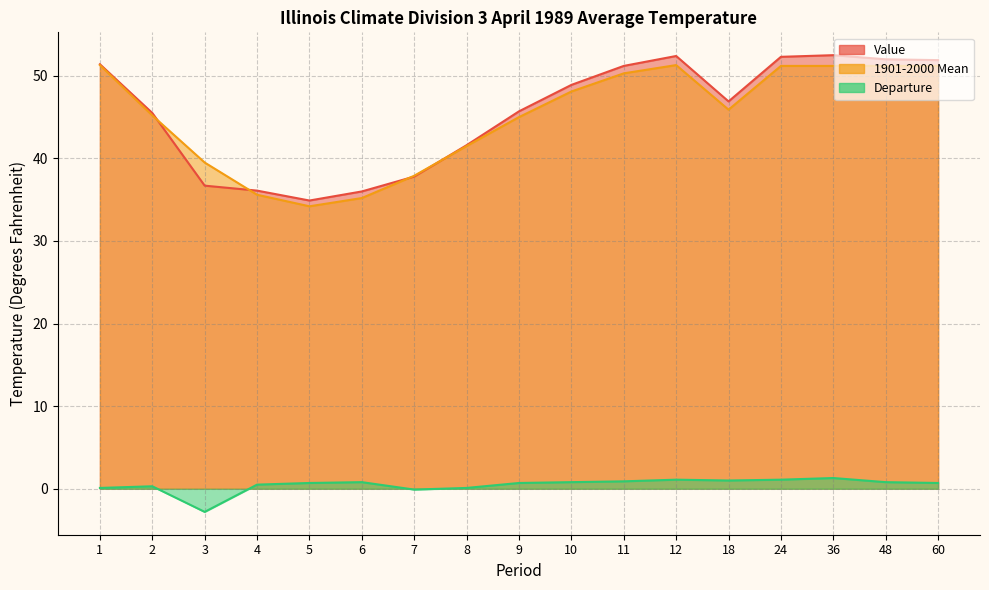

Which series changed the most between 8 and 36?

Value